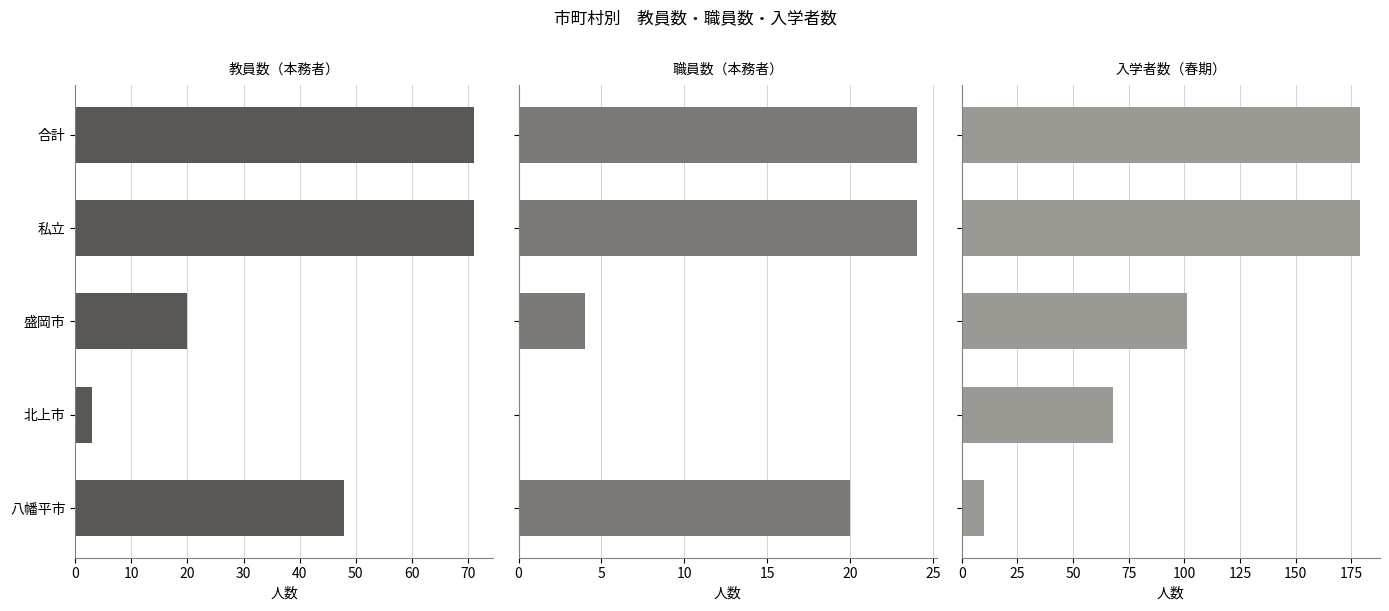

What is the value of the 入学者数（春期） bar at the 1st from the left?

179